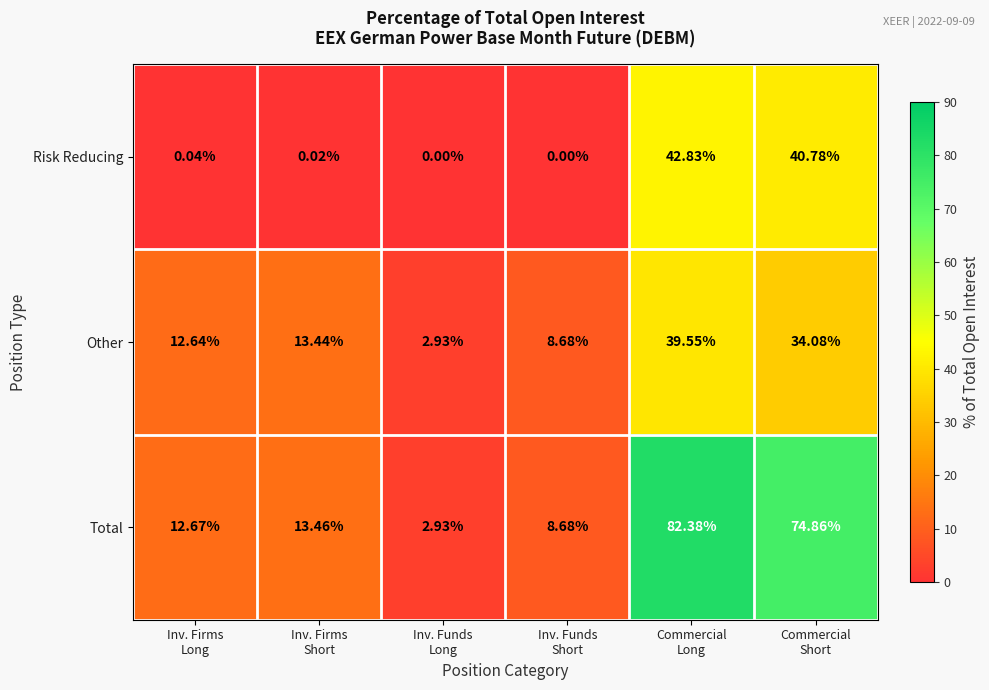

Which series has the largest range (max minus min)?

Total